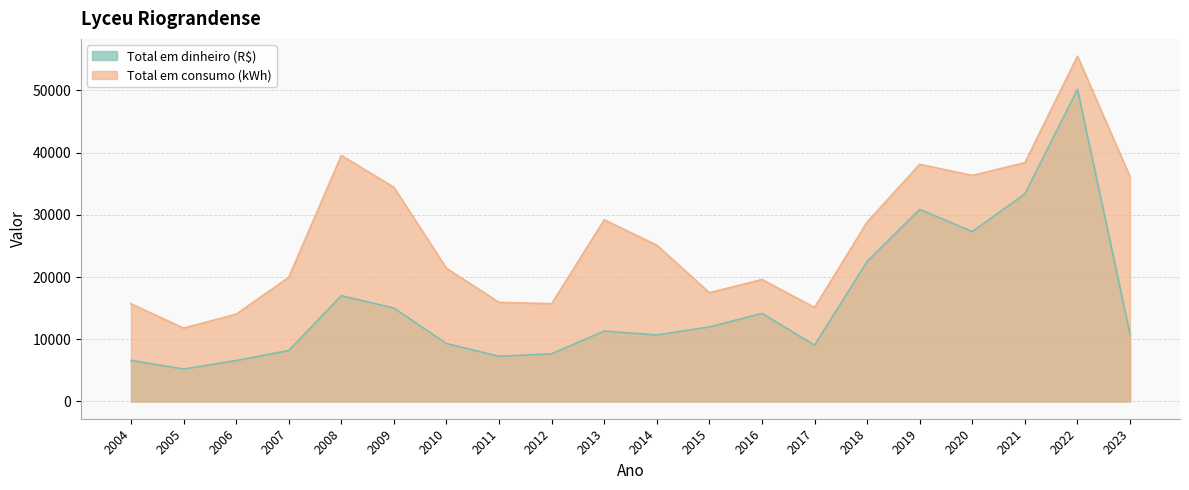

True or false: Total em dinheiro (R$) and Total em consumo (kWh) cross at least once.

False